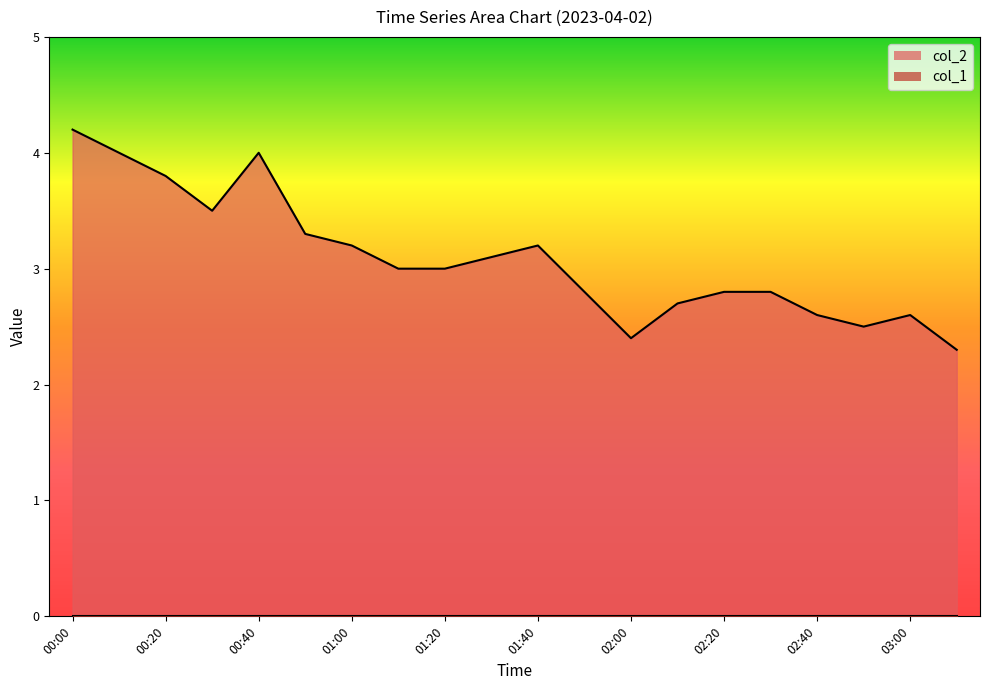

At which category does the chart reach its minimum across all series?

03:10